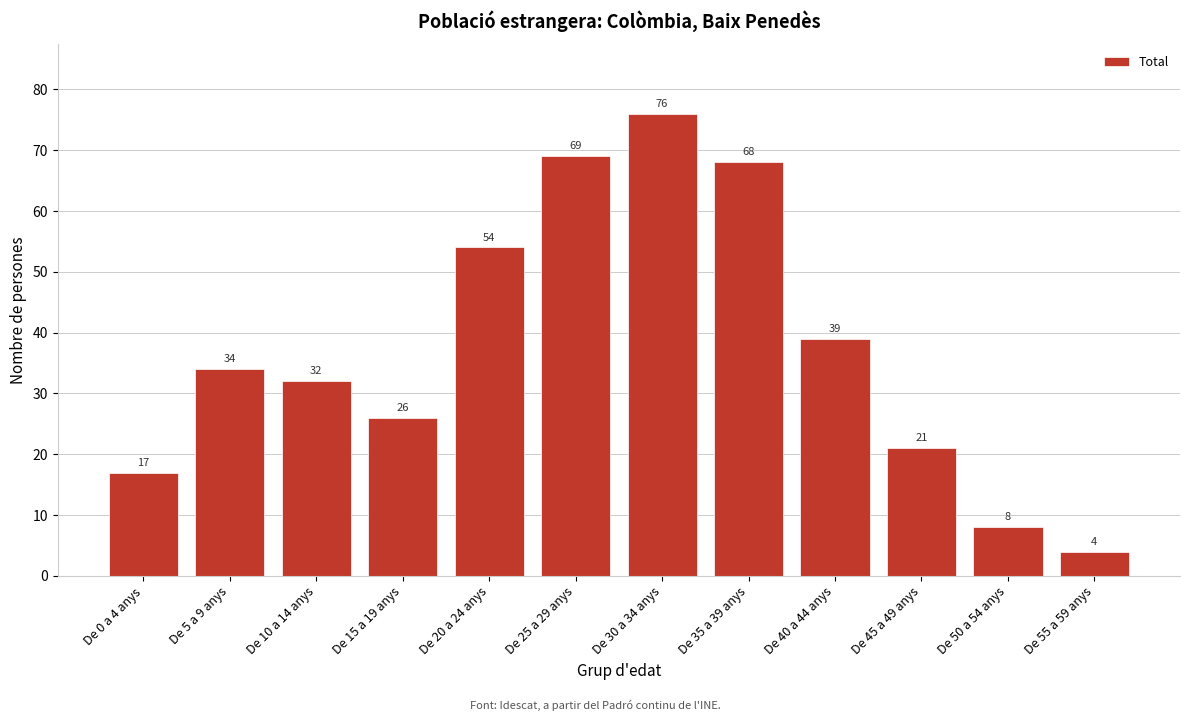

Reading left to right, list all the values displayed in this chart.

De 0 a 4 anys=17	De 5 a 9 anys=34	De 10 a 14 anys=32	De 15 a 19 anys=26	De 20 a 24 anys=54	De 25 a 29 anys=69	De 30 a 34 anys=76	De 35 a 39 anys=68	De 40 a 44 anys=39	De 45 a 49 anys=21	De 50 a 54 anys=8	De 55 a 59 anys=4